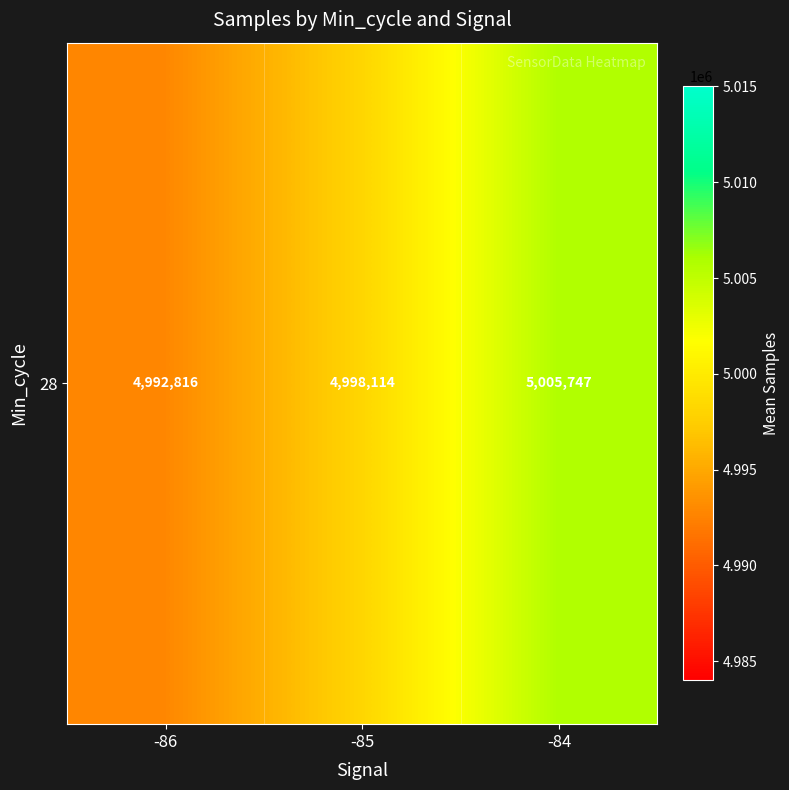

List the labels in order of value, smallest first.

-86, -85, -84